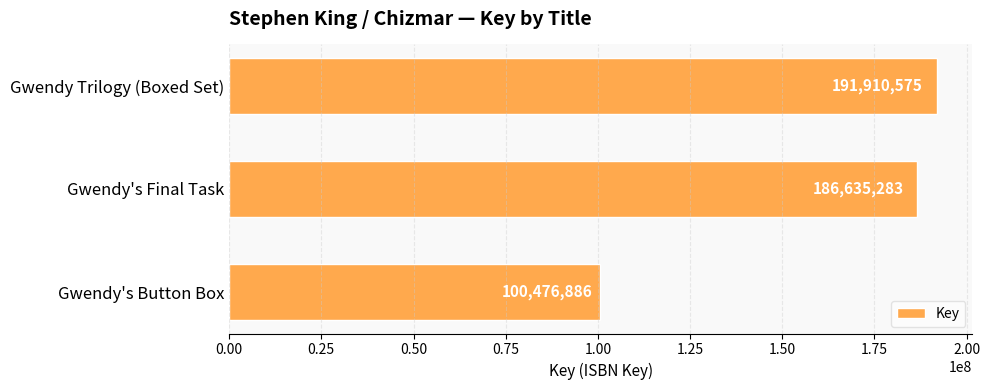

How many bars are there in total?

3